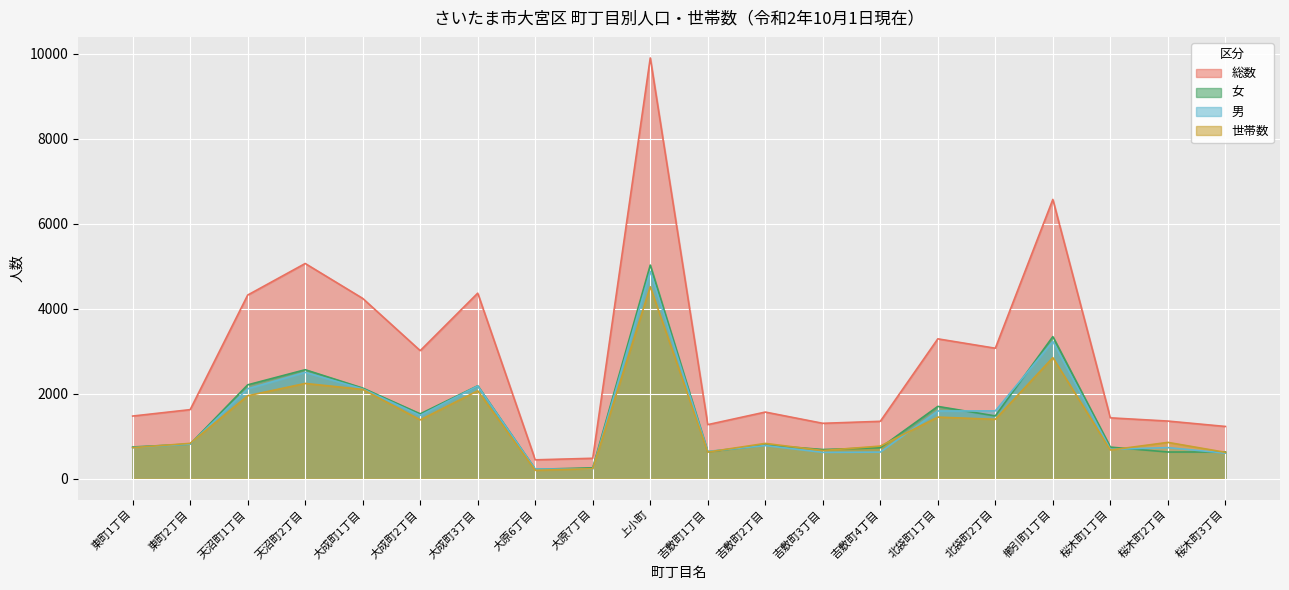

Is it true that 男 equals 811 at 東町2丁目?

True